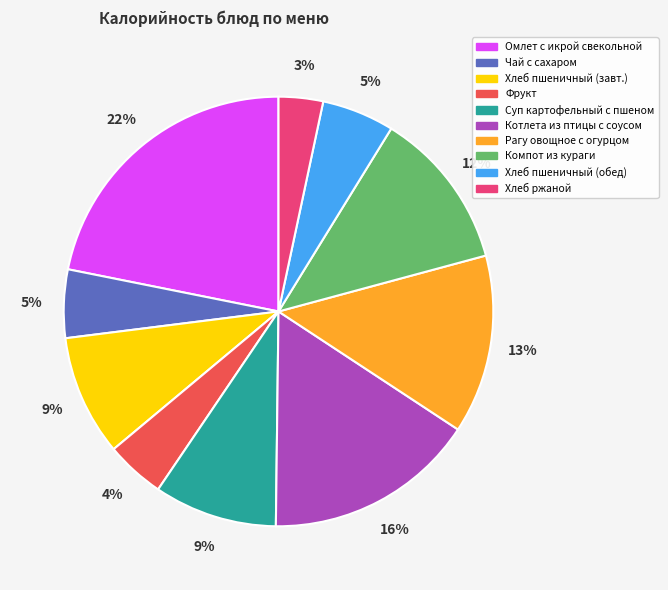

Count the number of slices in the pie.

10